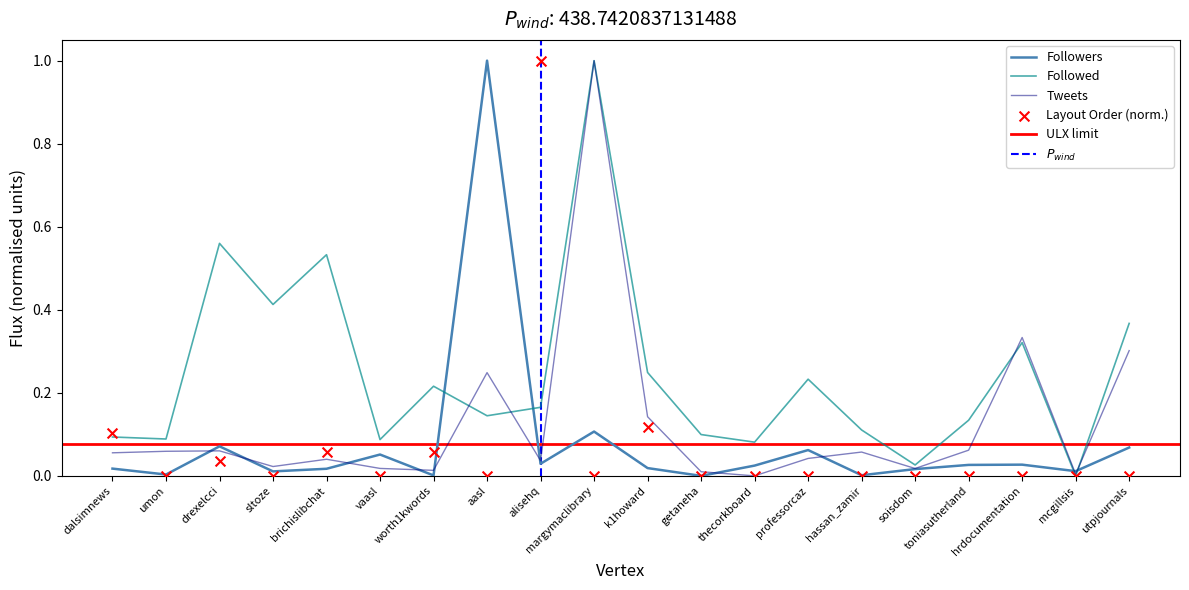

Which series contains the lowest Y value?

Followers